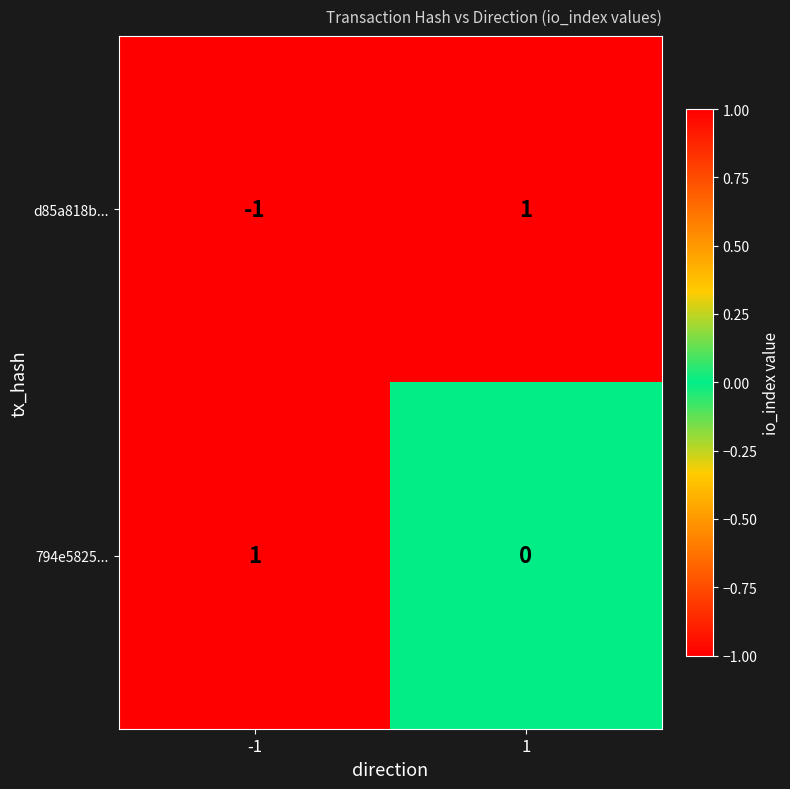

The value of d85a818b... at -1 is -1. True or false?

True